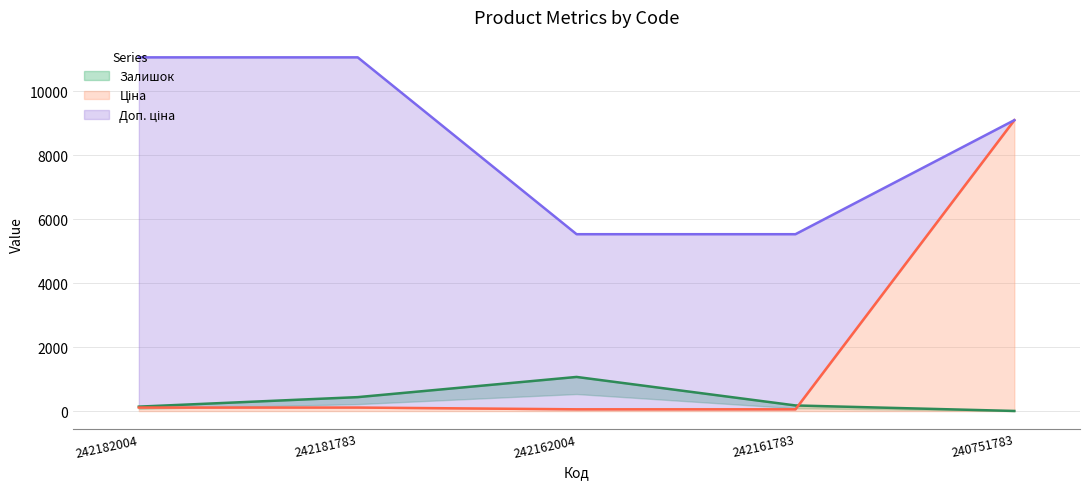

How many data points in Ціна are above 110?

3